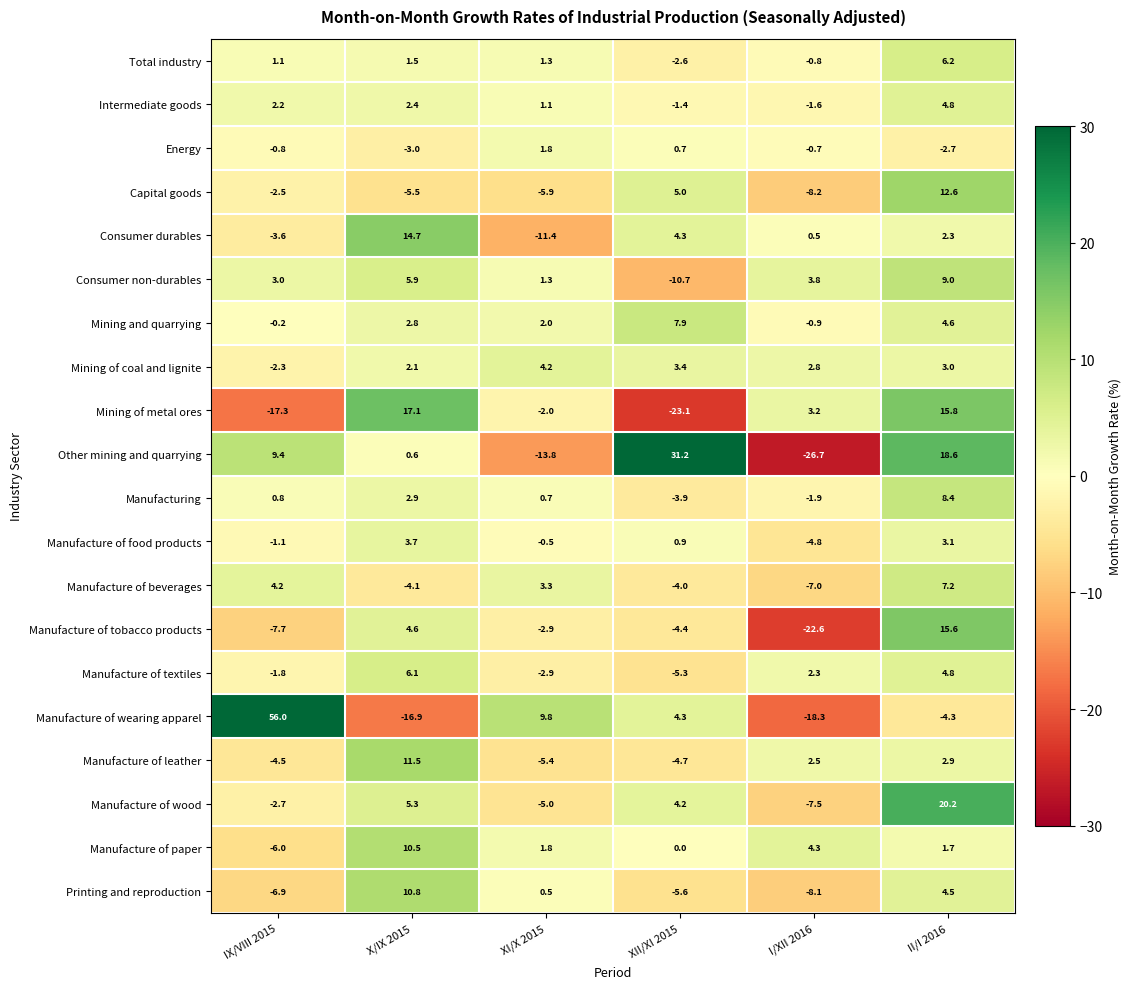

What is the spread (max minus min) of values at I/XII 2016?

31.0